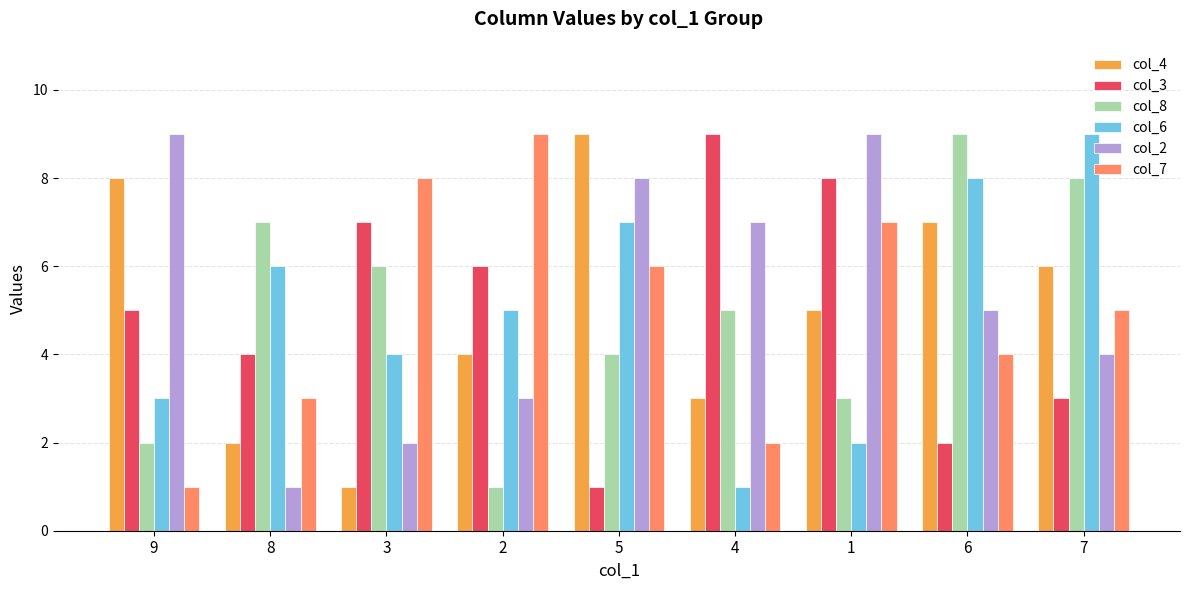

How many values in the col_2 series are below 5?

4